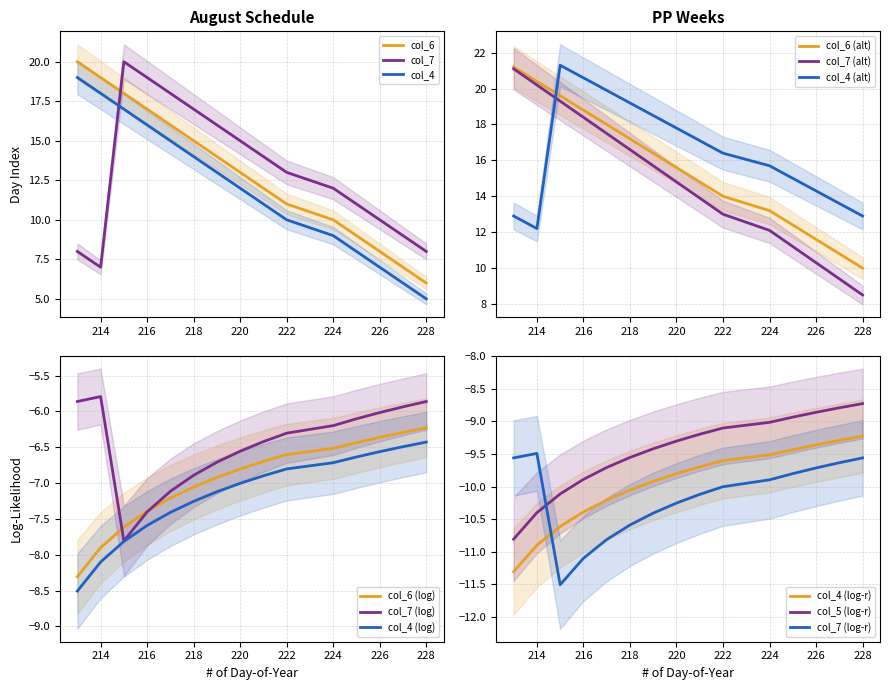

True or false: col_6 has a value of 8.5 at 228.

True